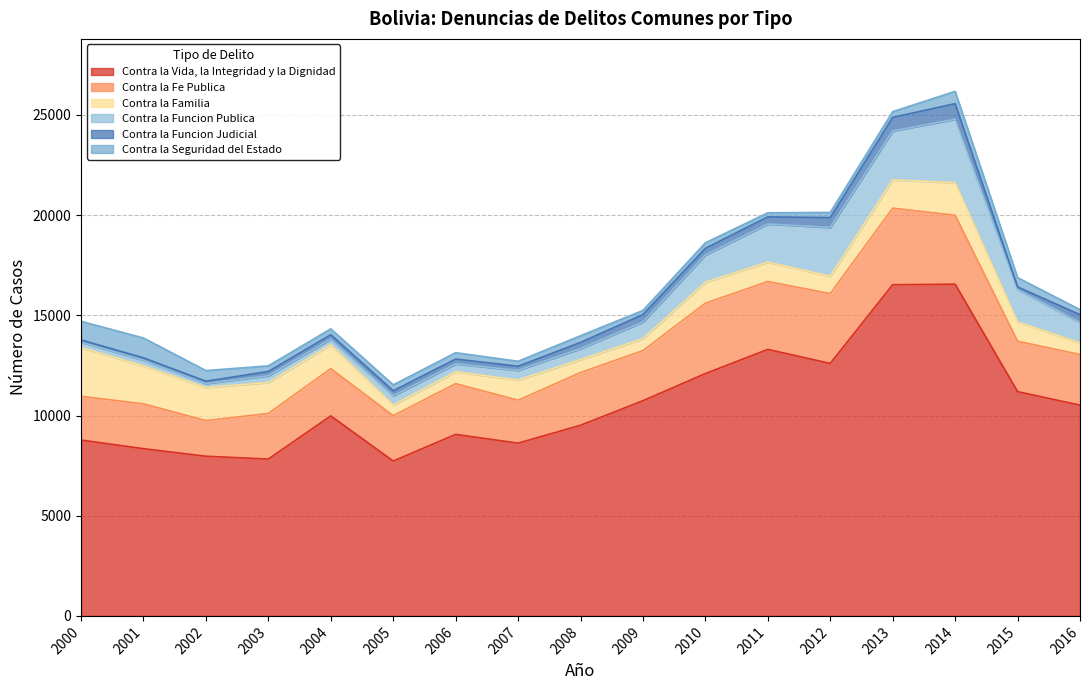

Between which two adjacent categories do Contra la Fe Publica and Contra la Familia first intersect?

2000 and 2001